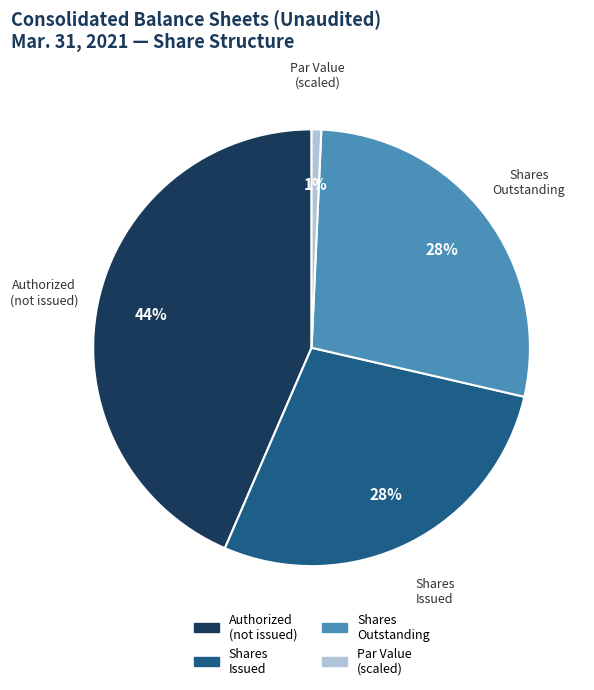

To the nearest percent, what is the average slice percentage?

25%